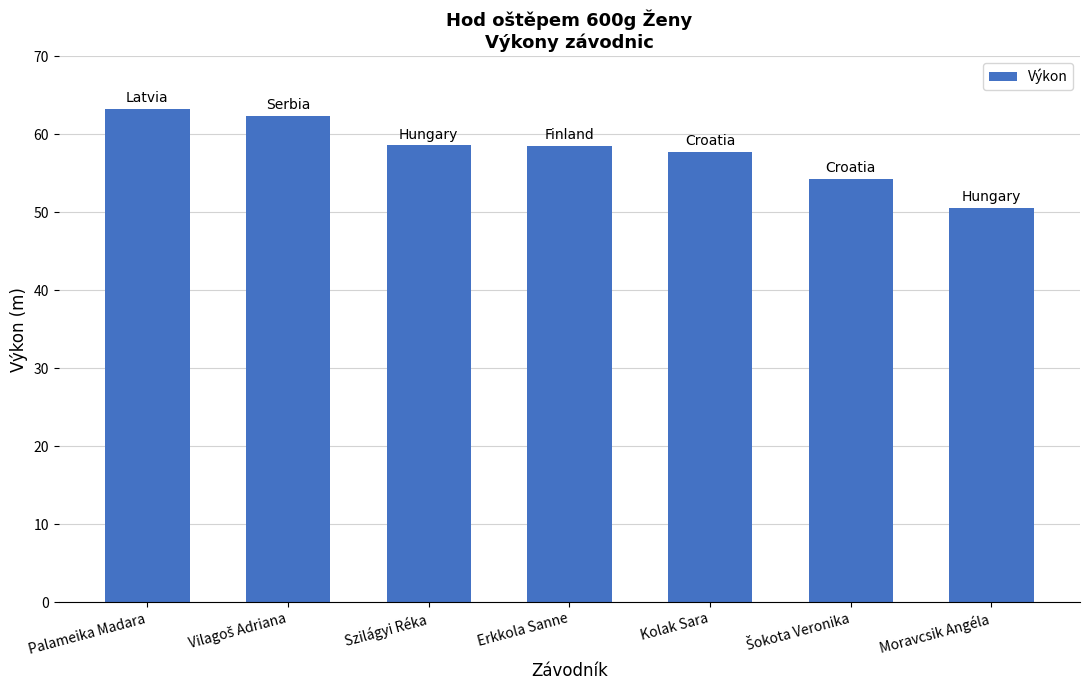

What is the difference between the second highest and minimum values?

11.8